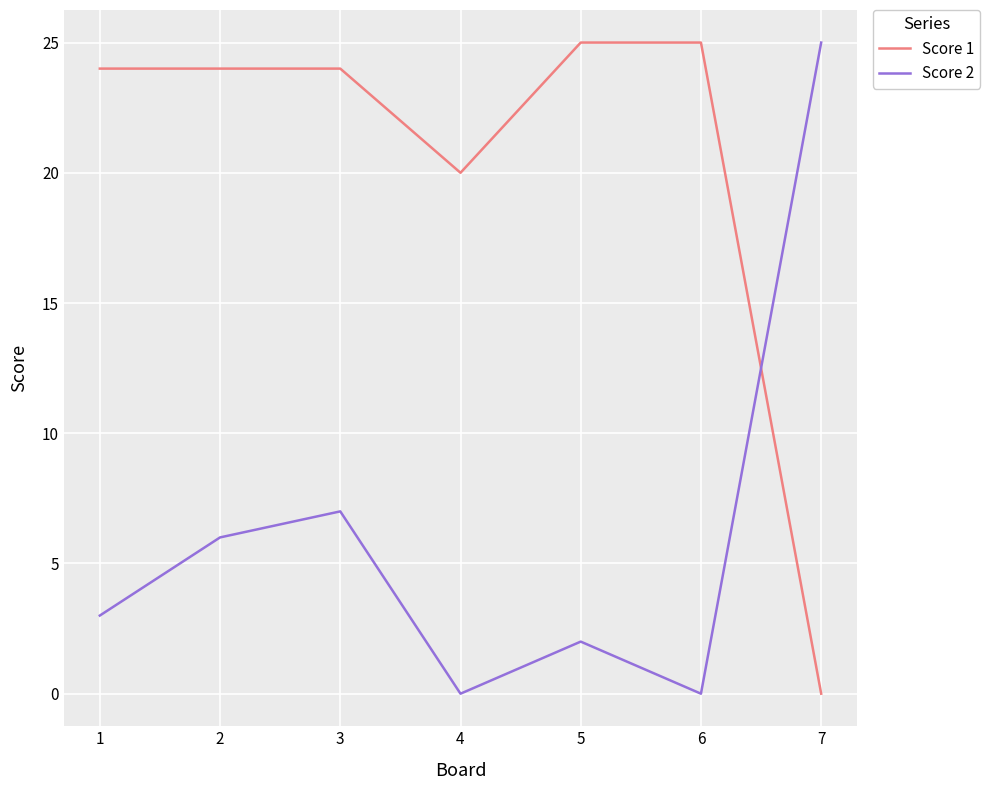

Between which two adjacent categories do Score 1 and Score 2 first intersect?

6 and 7